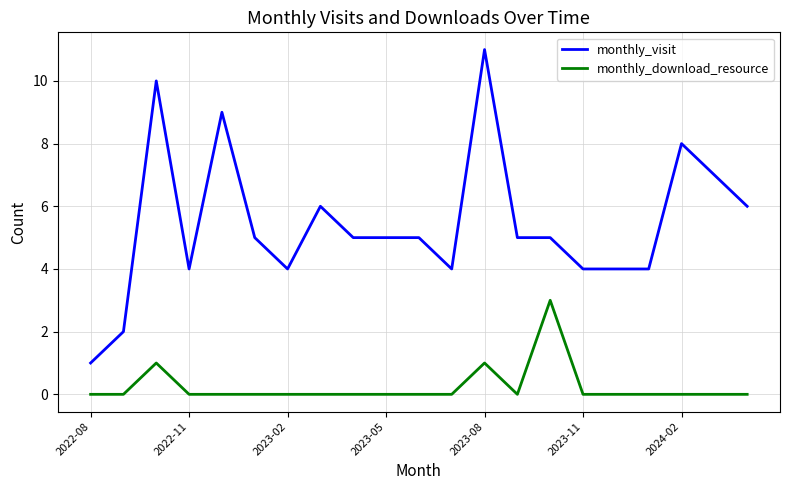

Which series has the largest range (max minus min)?

monthly_visit